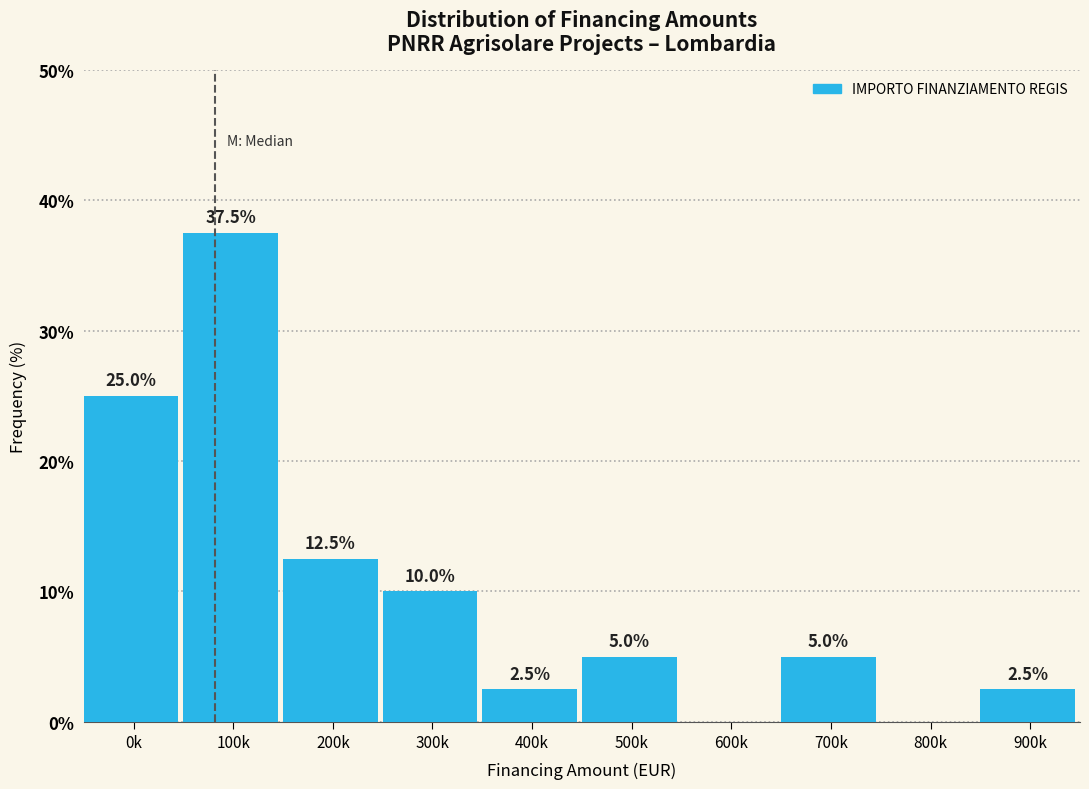

Reading right to left, transcribe all the data shown in this chart.

900k=2.5	800k=0.0	700k=5.0	600k=0.0	500k=5.0	400k=2.5	300k=10.0	200k=12.5	100k=37.5	0k=25.0